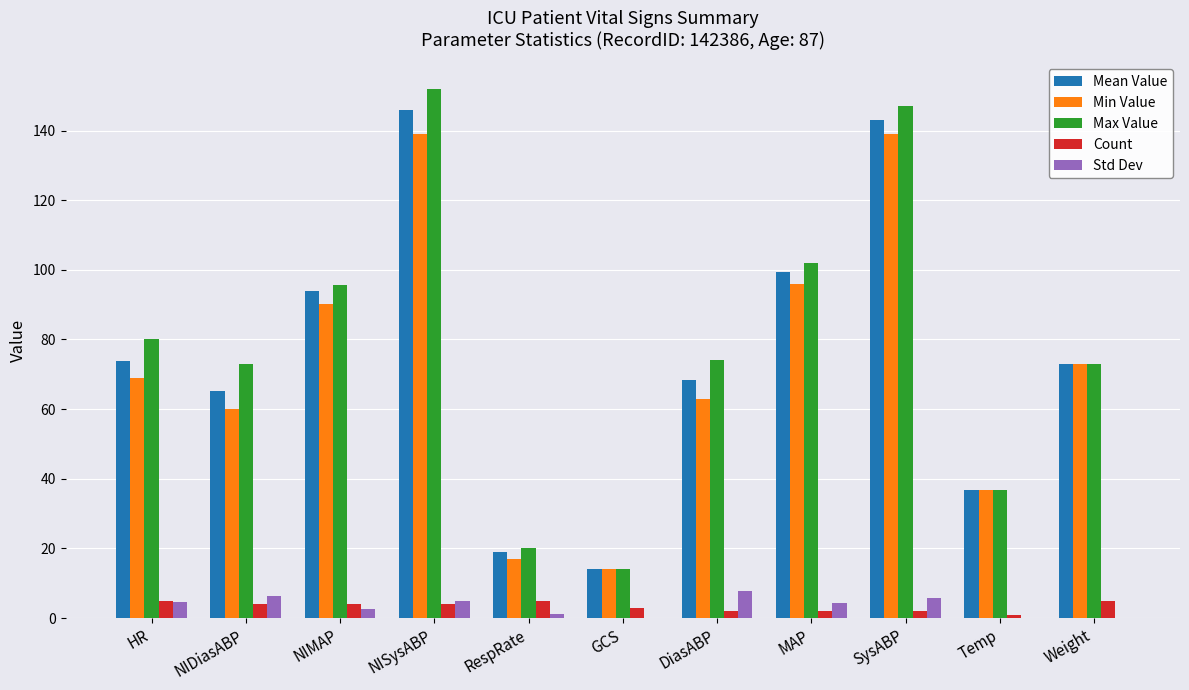

What is the maximum value shown in the chart?

152.0